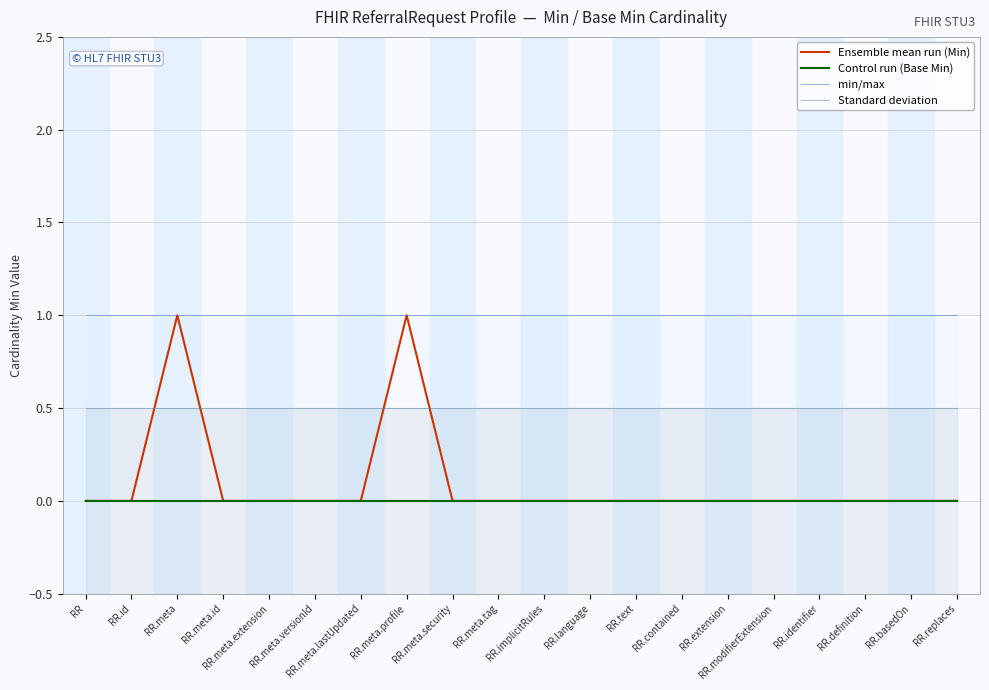

What are all the series names shown in the legend?

Ensemble mean run (Min), Control run (Base Min), min/max, Standard deviation